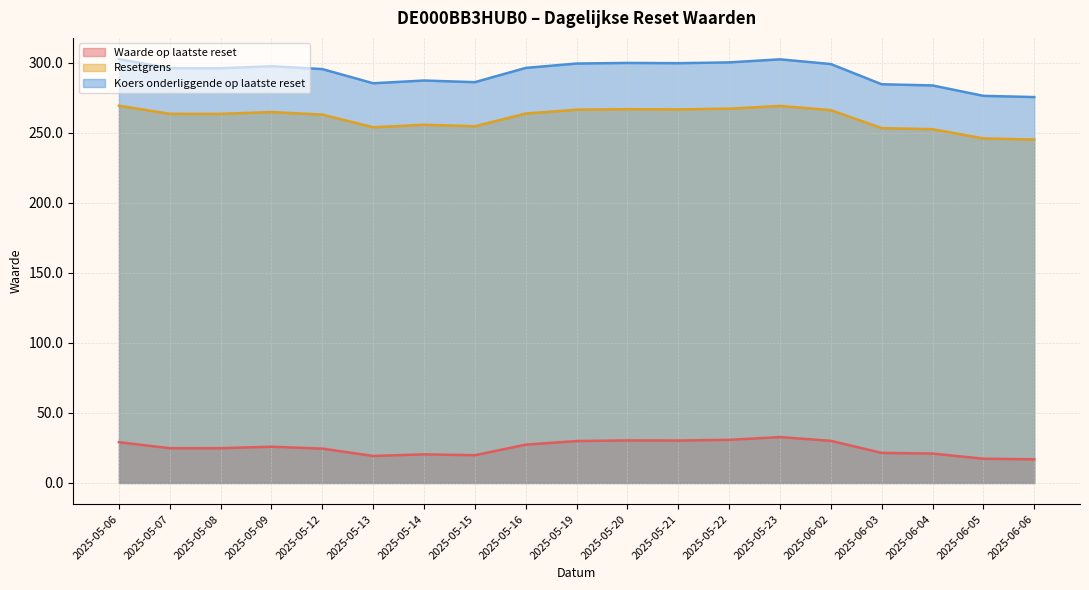

Is it true that Koers onderliggende op laatste reset equals 72.6 at 2025-06-02?

False